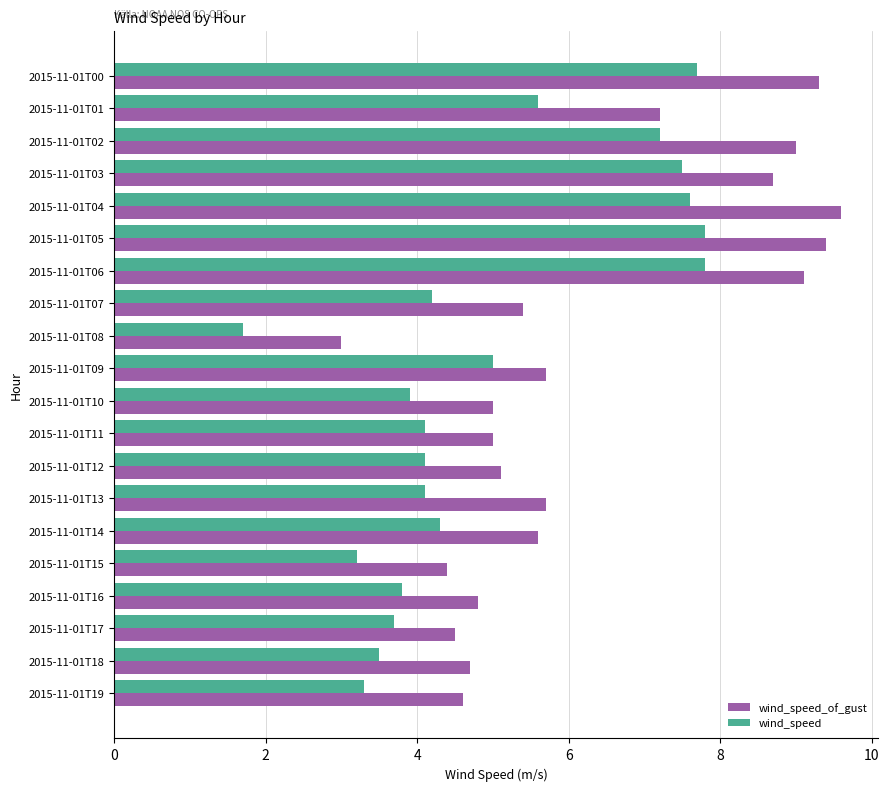

The wind_speed series shows 7.6 at 2015-11-01T04. True or false?

True